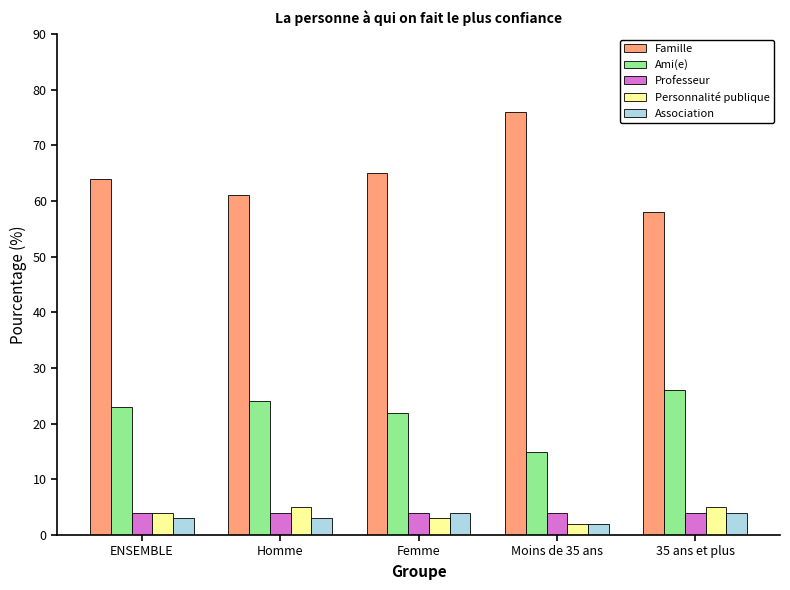

How many categories are shown in the chart?

5